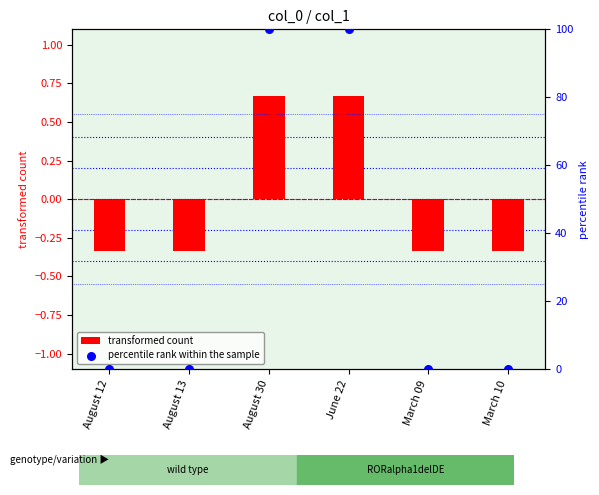

At how many categories does at least one series exceed 42?

2